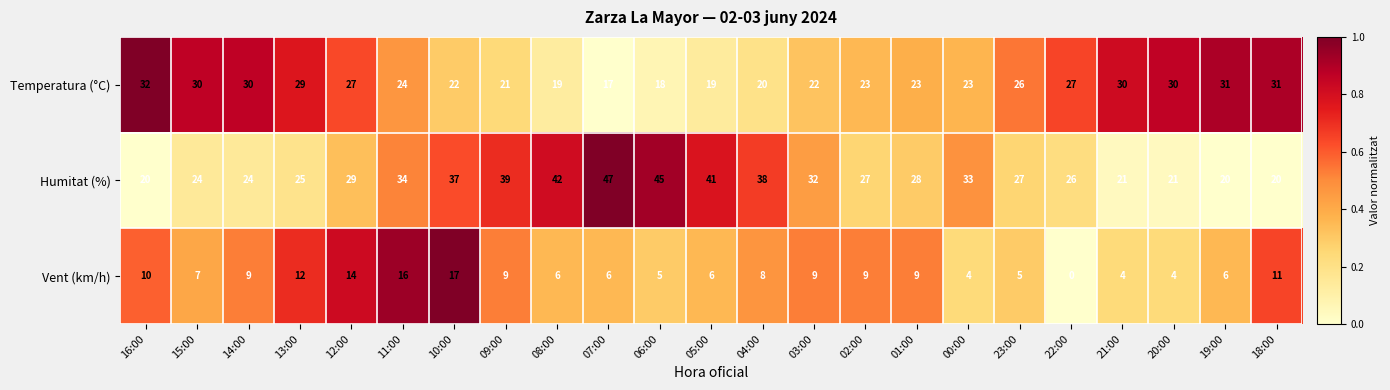

At which label is Temperatura (°C) closest to 24?

11:00